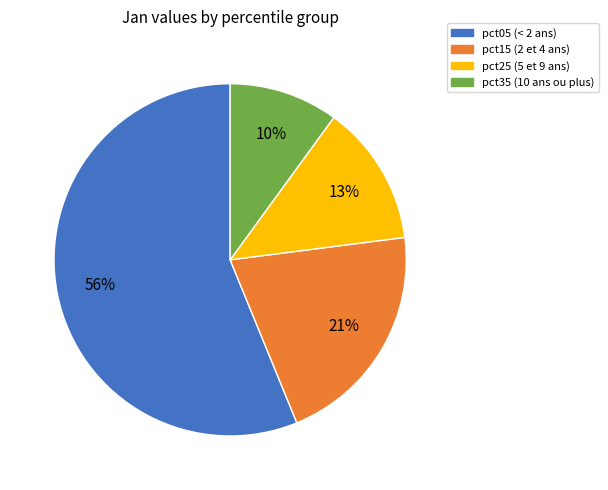

Is there a majority slice in this chart?

Yes